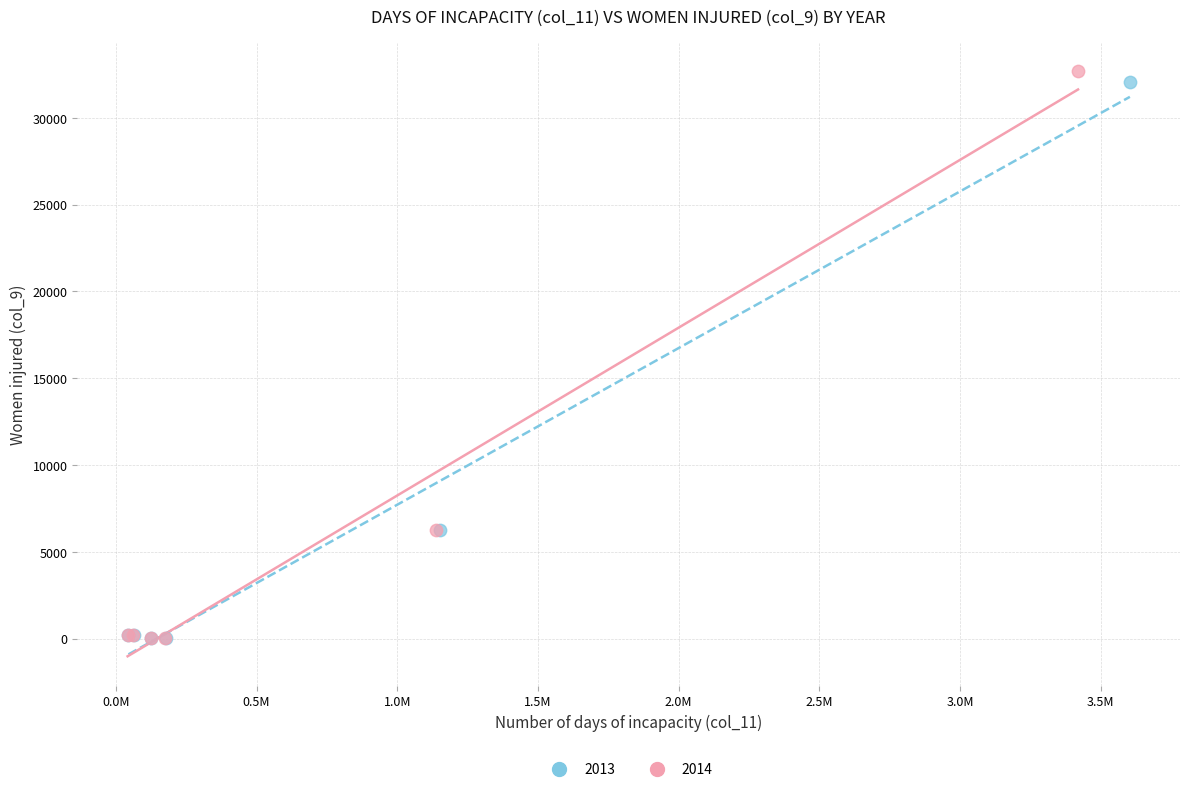

Which series has the largest Y range (max minus min)?

2014